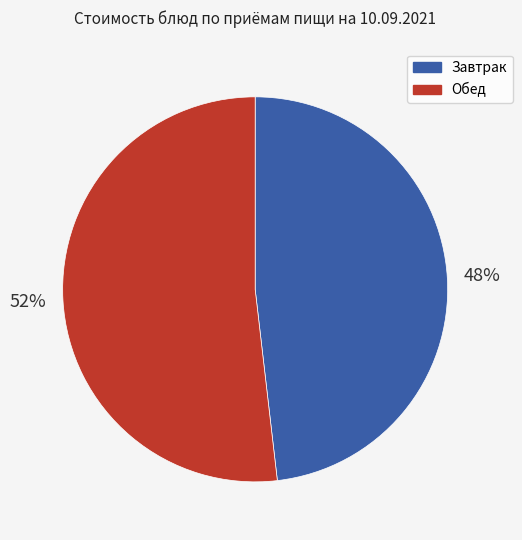

Does any single category account for the majority?

Yes